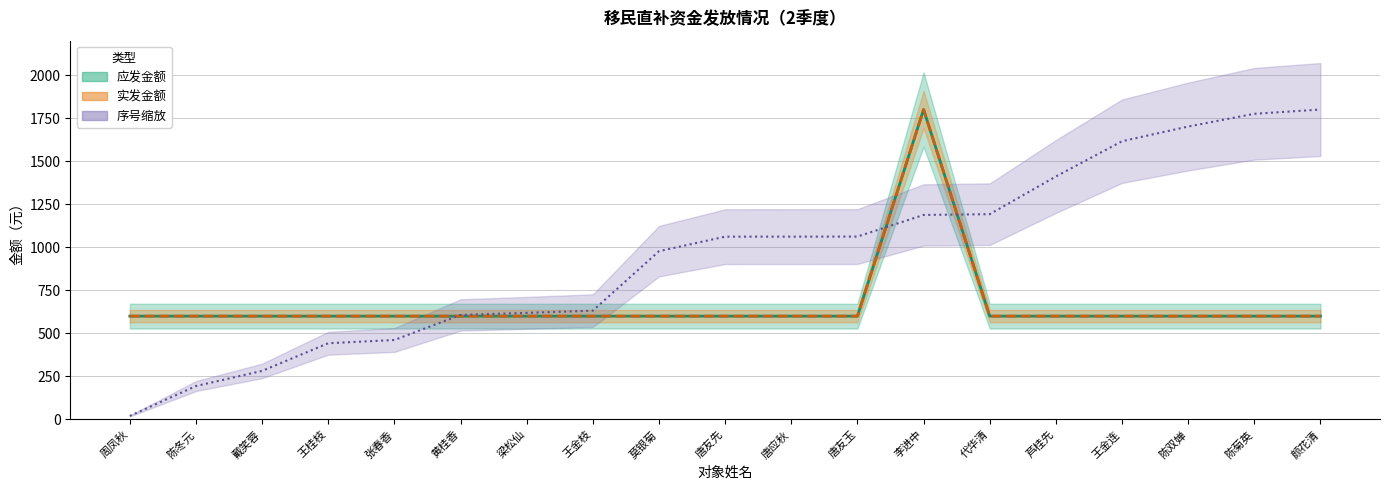

What is the maximum value shown in the chart?

1800.0